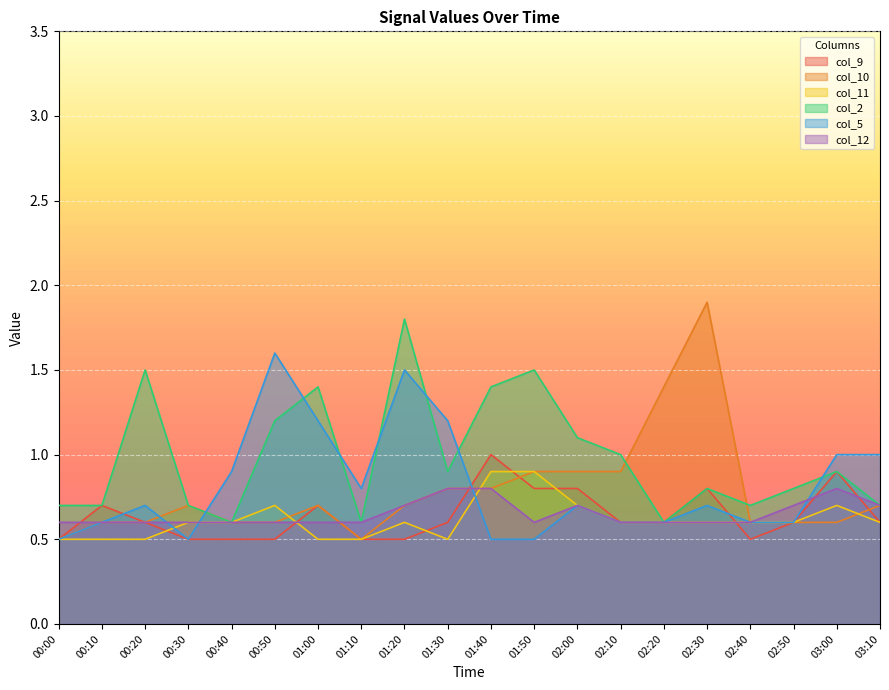

True or false: col_12 has a value of 0.6 at 02:20.

True